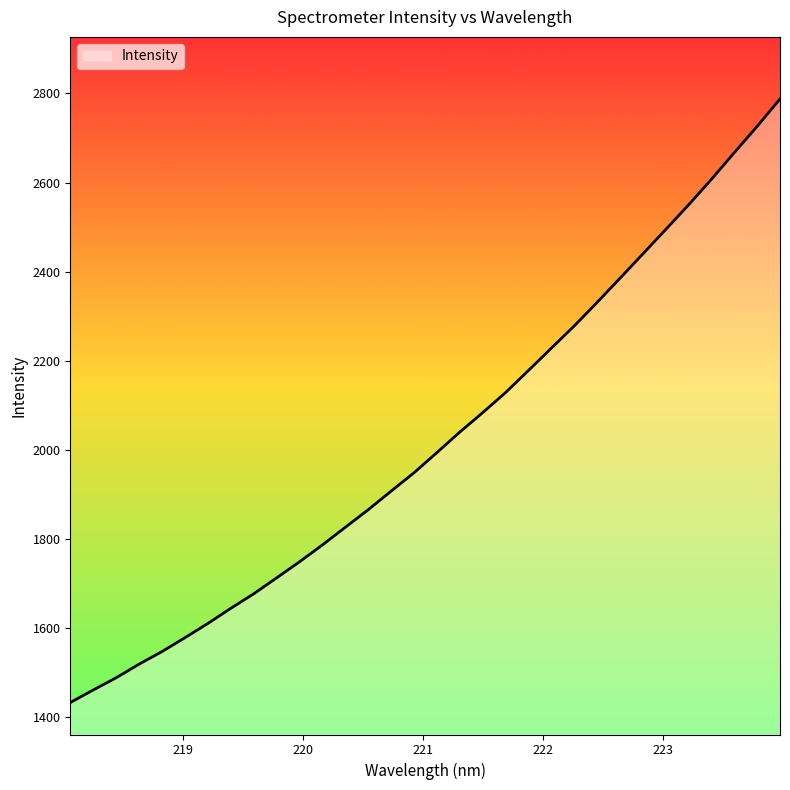

What is the difference between the maximum and minimum values?

1354.2